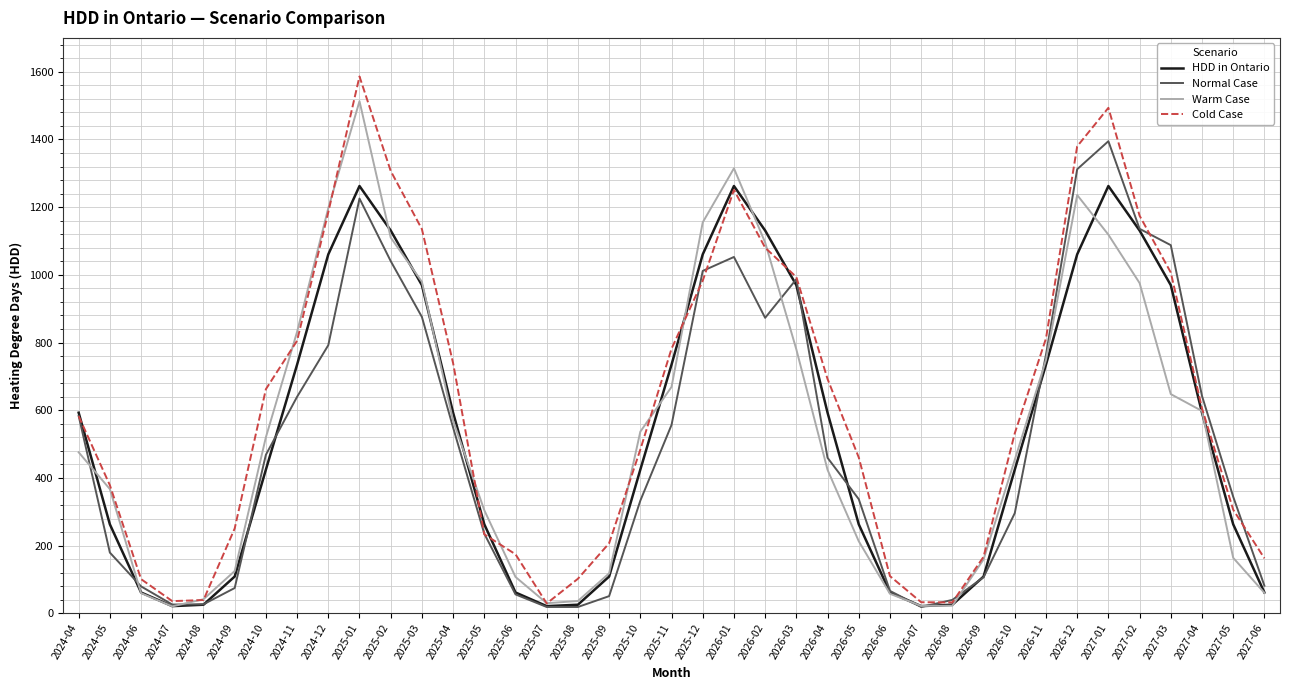

What is the difference between the maximum and second lowest values in the HDD in Ontario series?

1241.2